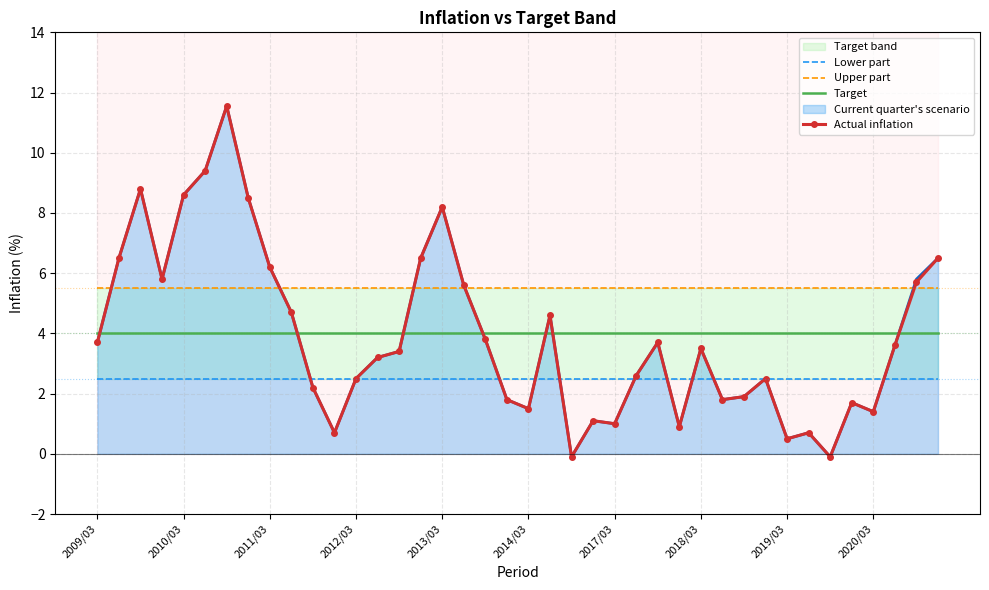

Where does the Current quarter's scenario series first go above 3?

2009/03